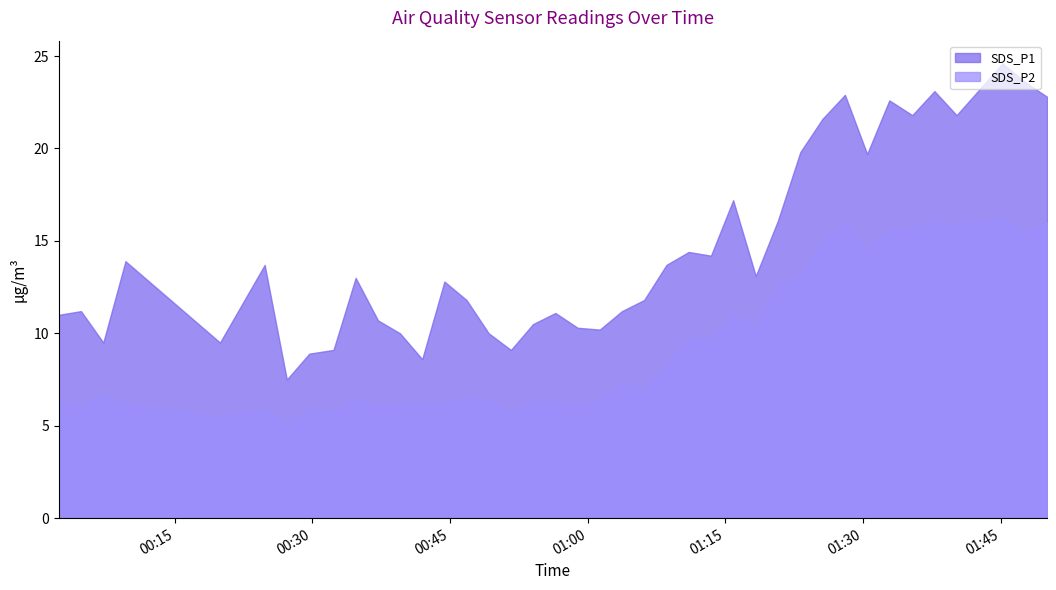

How many data points in SDS_P1 are less than 13?

20